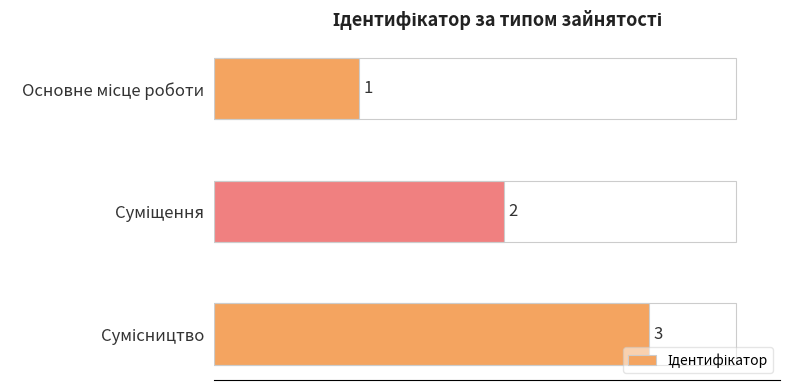

How many values are between 1 and 3?

3